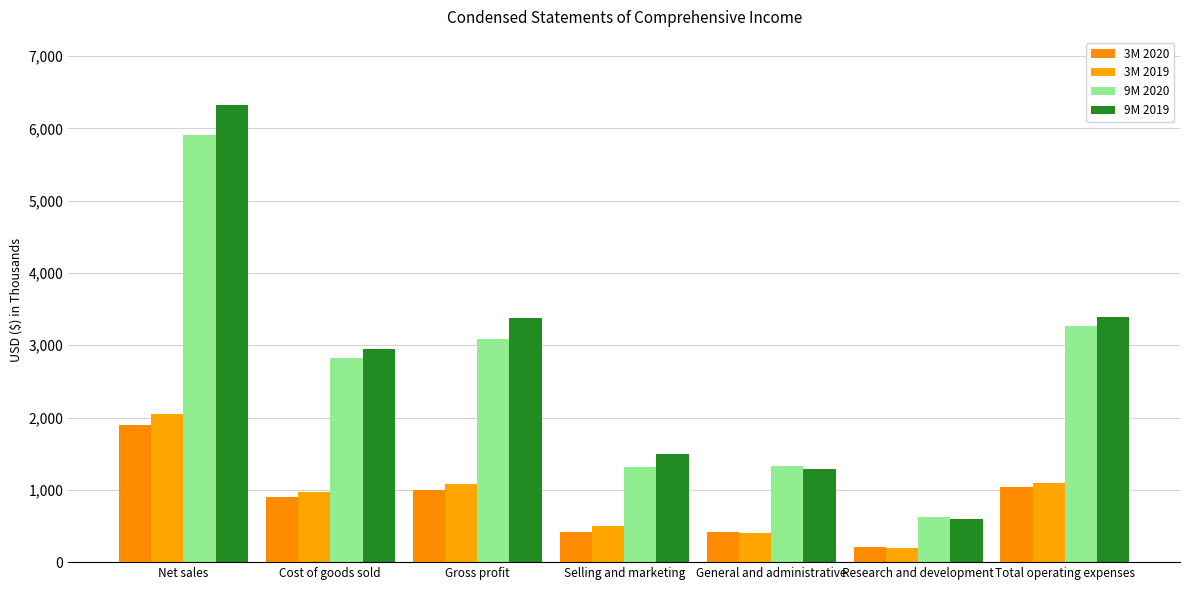

Is it true that 3M 2020 equals 532 at Net sales?

False